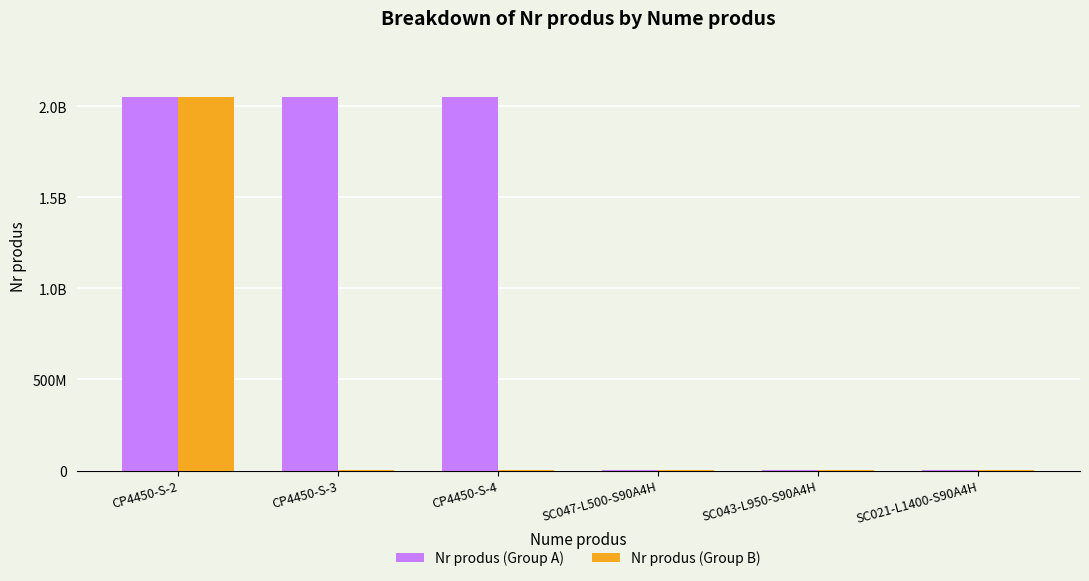

What is the average value of the Nr produs (Group A) series?

1026463094